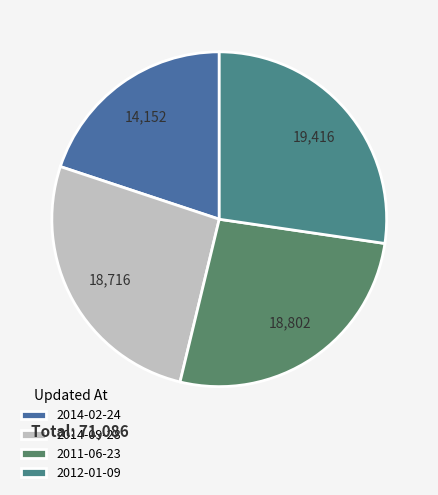

How many segments does this pie chart have?

4